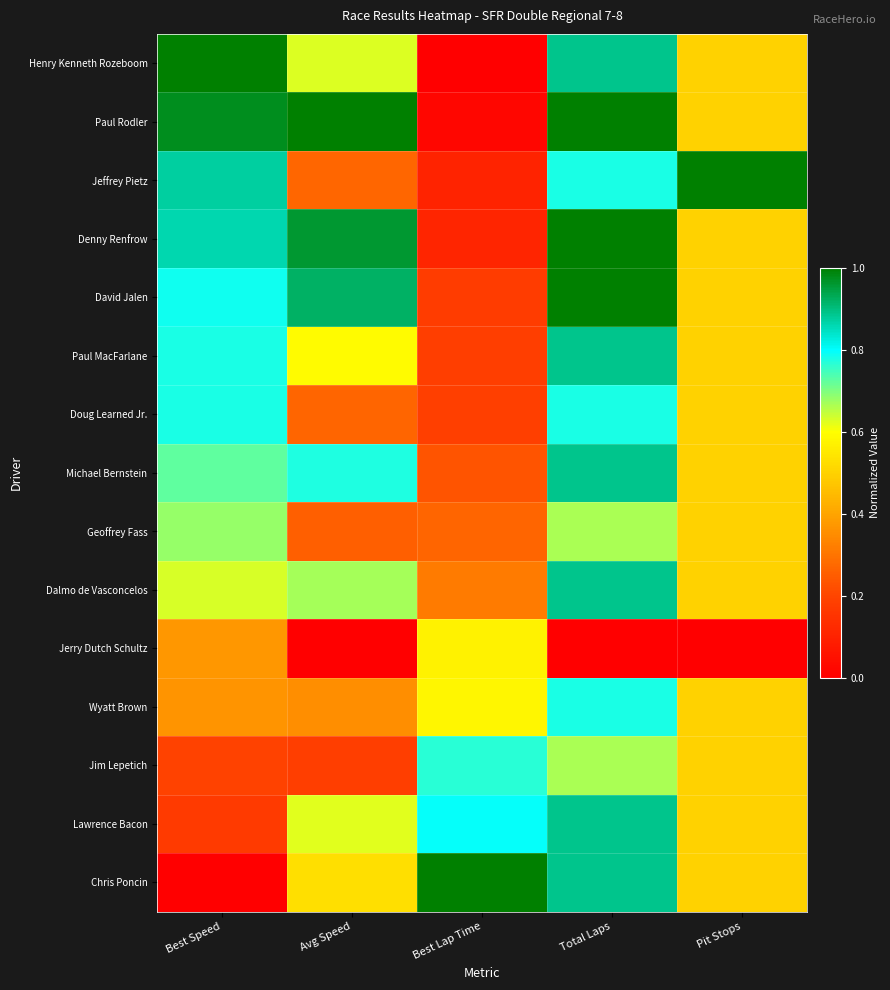

Reading left to right, what are all the values shown in this chart?

Henry Kenneth Rozeboom: Best Speed=1.0	Avg Speed=0.6	Best Lap Time=0.0	Total Laps=0.9	Pit Stops=0.5
Paul Rodler: Best Speed=1.0	Avg Speed=1.0	Best Lap Time=0.0	Total Laps=1.0	Pit Stops=0.5
Jeffrey Pietz: Best Speed=0.9	Avg Speed=0.3	Best Lap Time=0.1	Total Laps=0.8	Pit Stops=1.0
Denny Renfrow: Best Speed=0.9	Avg Speed=1.0	Best Lap Time=0.1	Total Laps=1.0	Pit Stops=0.5
David Jalen: Best Speed=0.8	Avg Speed=0.9	Best Lap Time=0.2	Total Laps=1.0	Pit Stops=0.5
Paul MacFarlane: Best Speed=0.8	Avg Speed=0.6	Best Lap Time=0.2	Total Laps=0.9	Pit Stops=0.5
Doug Learned Jr.: Best Speed=0.8	Avg Speed=0.3	Best Lap Time=0.2	Total Laps=0.8	Pit Stops=0.5
Michael Bernstein: Best Speed=0.7	Avg Speed=0.8	Best Lap Time=0.2	Total Laps=0.9	Pit Stops=0.5
Geoffrey Fass: Best Speed=0.7	Avg Speed=0.3	Best Lap Time=0.3	Total Laps=0.7	Pit Stops=0.5
Dalmo de Vasconcelos: Best Speed=0.6	Avg Speed=0.7	Best Lap Time=0.3	Total Laps=0.9	Pit Stops=0.5
Jerry Dutch Schultz: Best Speed=0.4	Avg Speed=0.0	Best Lap Time=0.6	Total Laps=0.0	Pit Stops=0.0
Wyatt Brown: Best Speed=0.4	Avg Speed=0.4	Best Lap Time=0.6	Total Laps=0.8	Pit Stops=0.5
Jim Lepetich: Best Speed=0.2	Avg Speed=0.2	Best Lap Time=0.8	Total Laps=0.7	Pit Stops=0.5
Lawrence Bacon: Best Speed=0.2	Avg Speed=0.6	Best Lap Time=0.8	Total Laps=0.9	Pit Stops=0.5
Chris Poncin: Best Speed=0.0	Avg Speed=0.5	Best Lap Time=1.0	Total Laps=0.9	Pit Stops=0.5